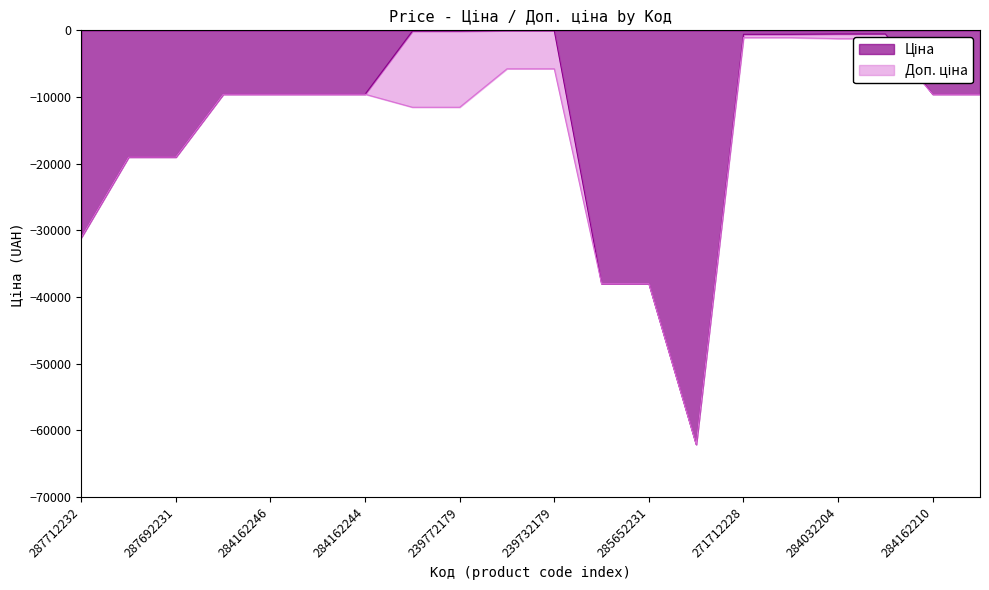

Where does the Доп. ціна series first go above -9585?

239732195